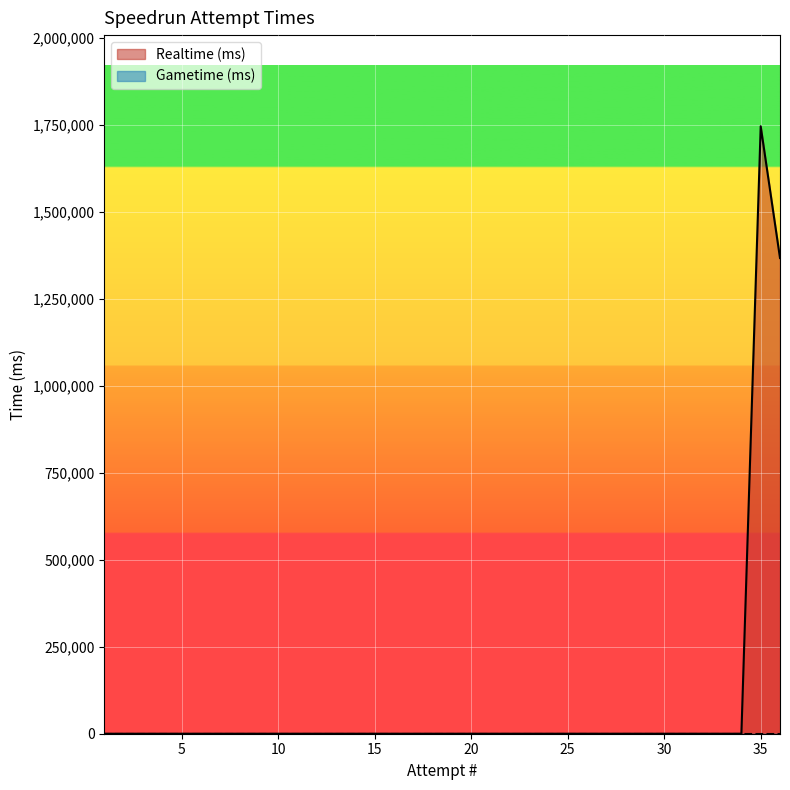

How many distinct data groups are displayed?

2